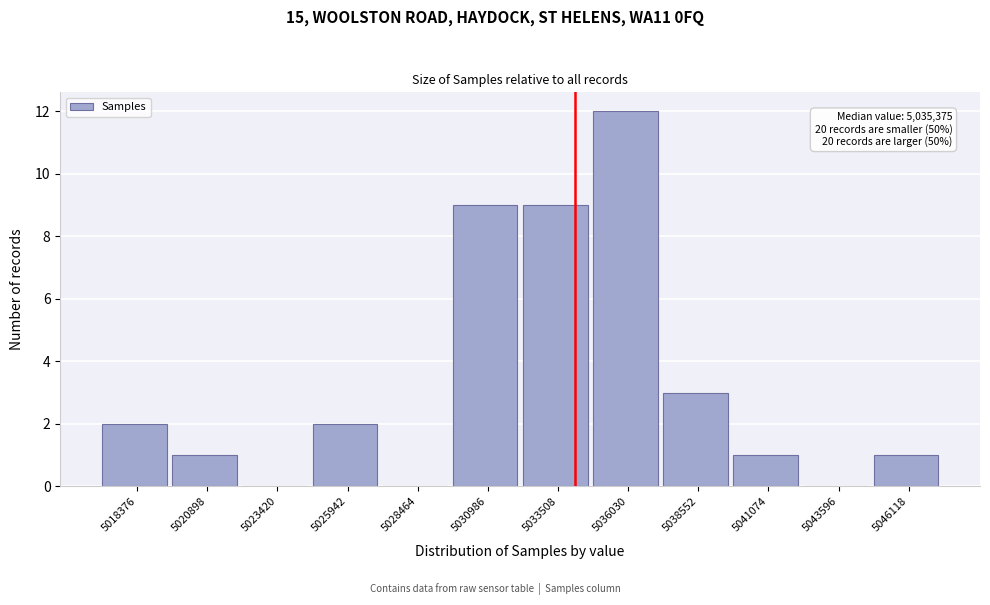

Reading left to right, what are all the values shown in this chart?

5018376=2	5020898=1	5023420=0	5025942=2	5028464=0	5030986=9	5033508=9	5036030=12	5038552=3	5041074=1	5043596=0	5046118=1